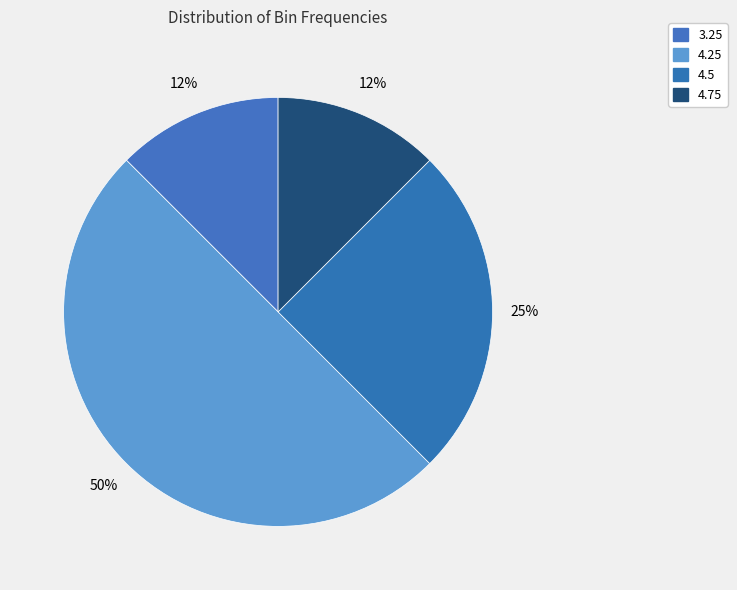

To the nearest percent, what portion does 4.25 represent?

50%